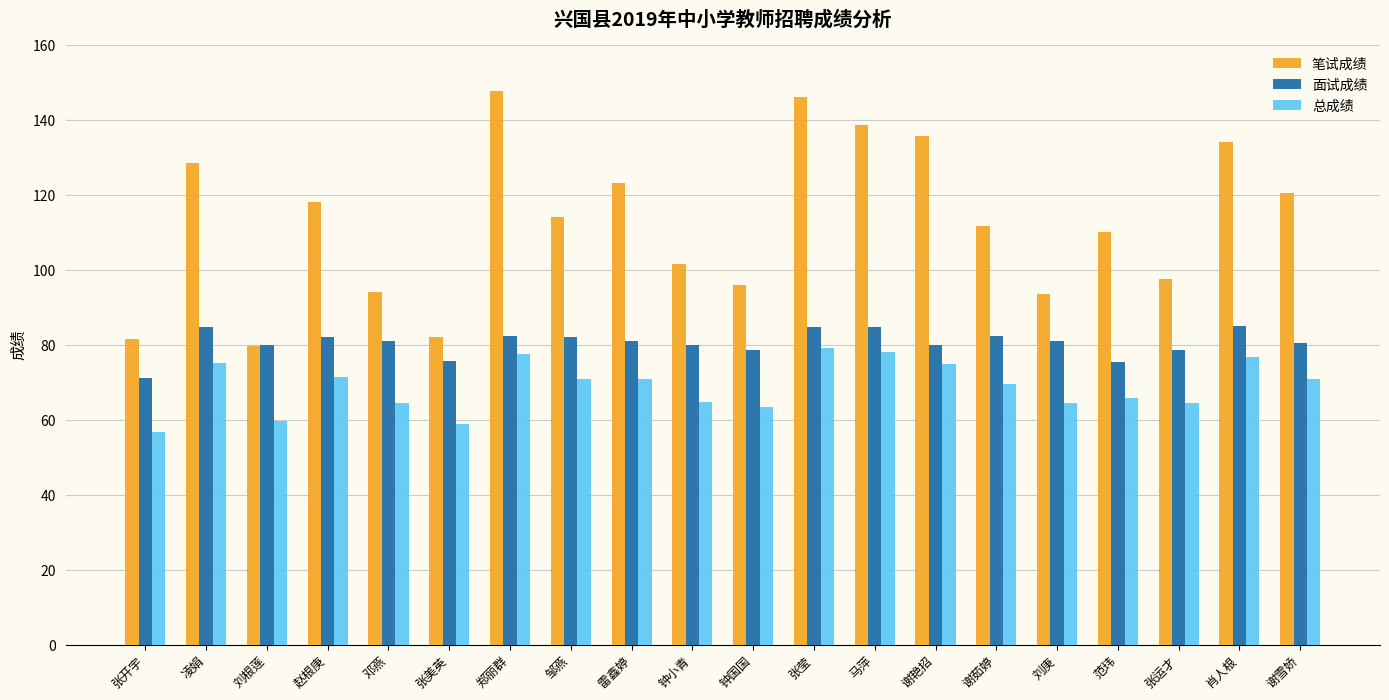

What is the difference between the second highest and second lowest values in the 总成绩 series?

19.2